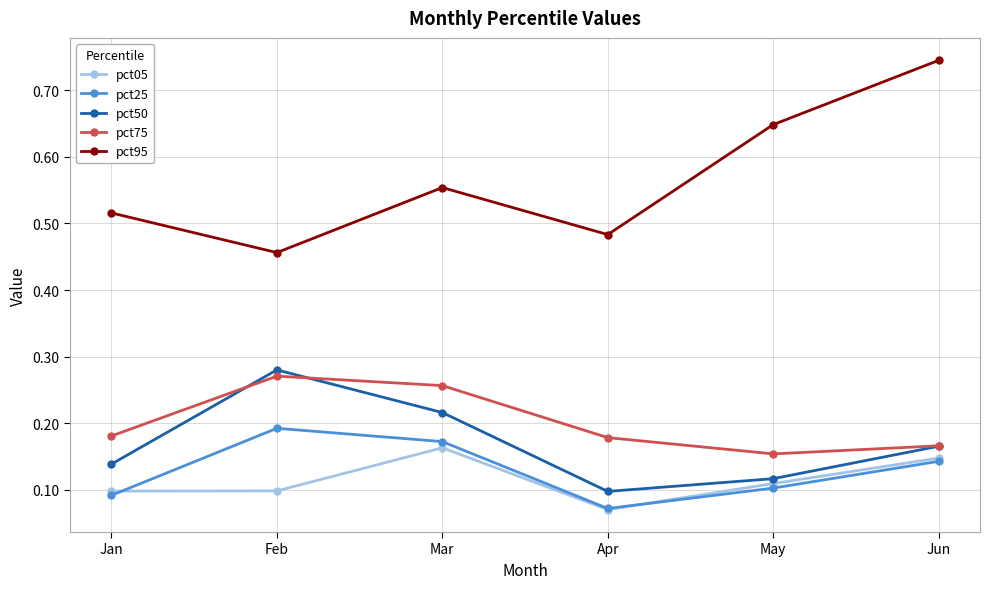

Rank the series by their maximum value, from lowest to highest.

pct05, pct25, pct75, pct50, pct95